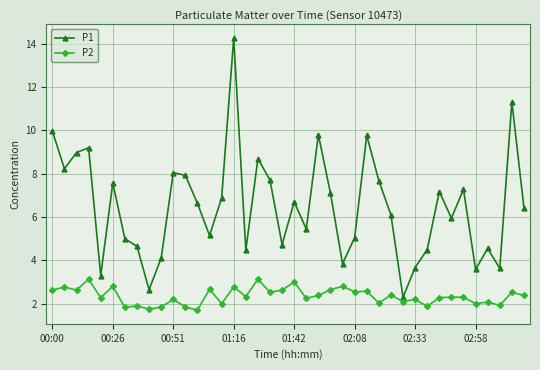

What is the minimum value for P1?

2.3